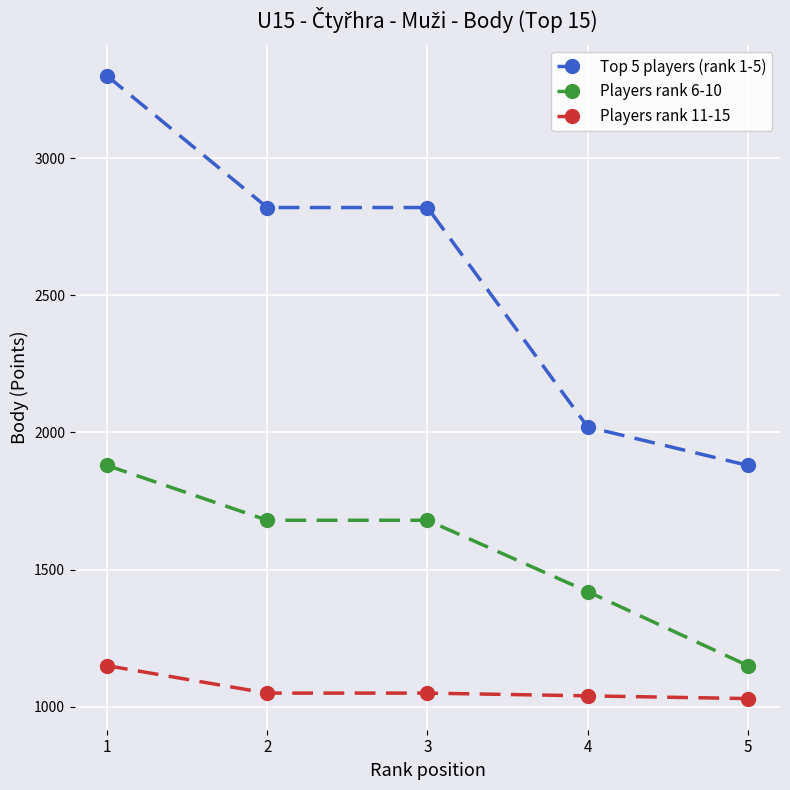

Between 1 and 2, which series saw the biggest shift?

Top 5 players (rank 1-5)